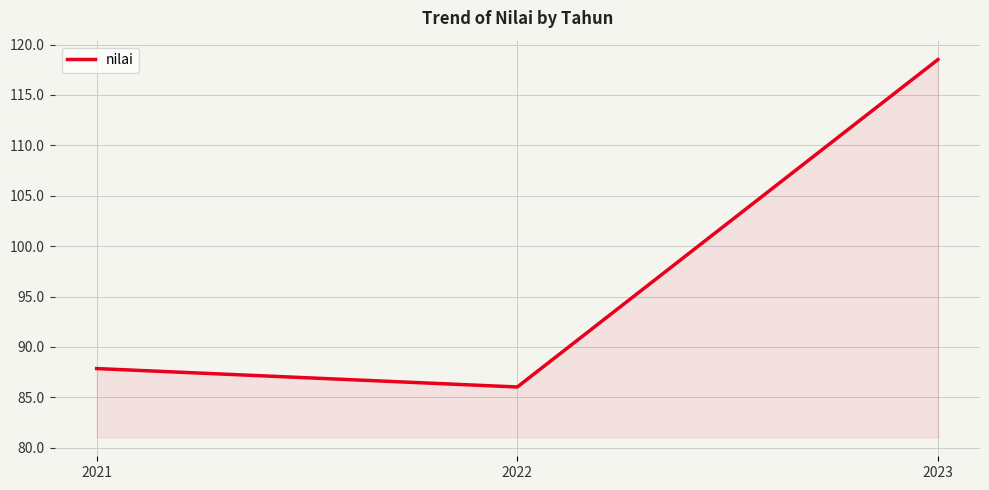

What is the sum of all values?

292.4